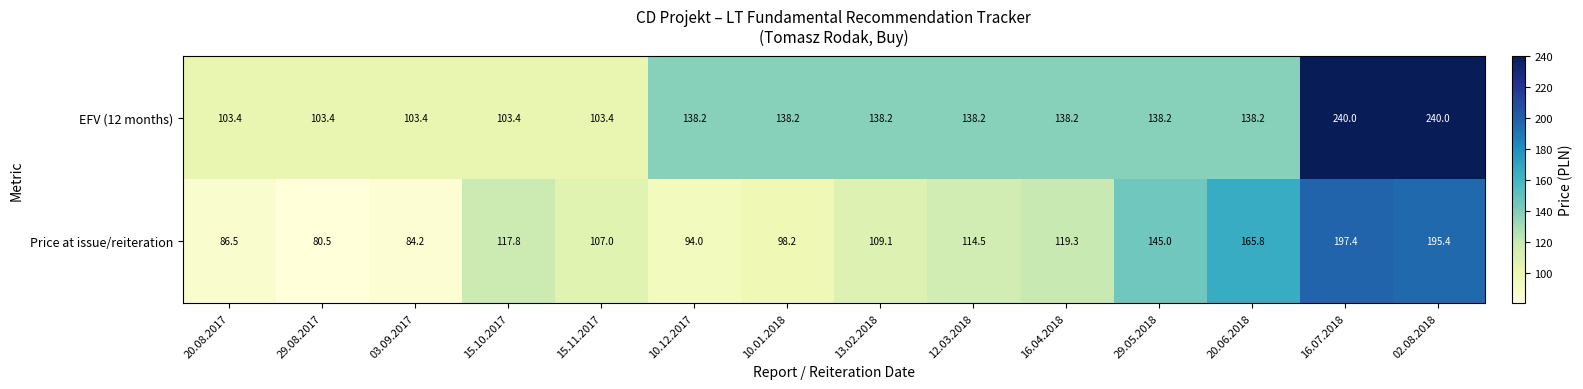

Which category has the lowest value across all series?

29.08.2017